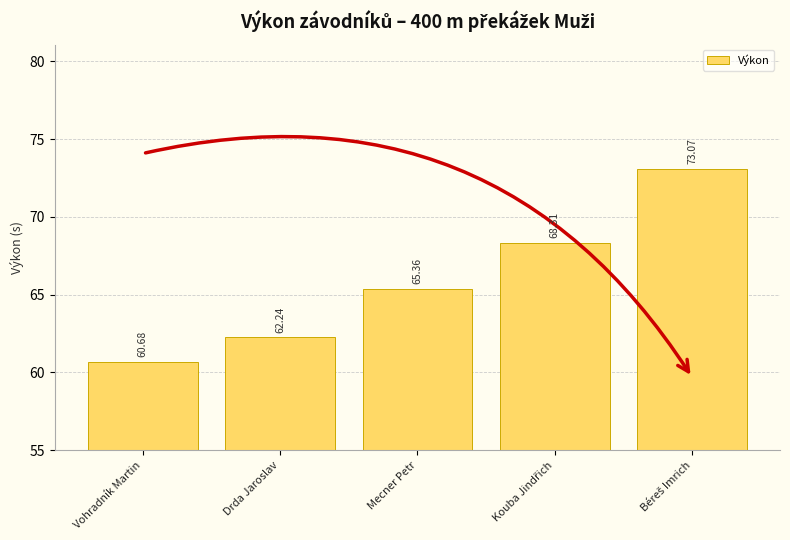

What is the label of the 1st bar from the left?

Vohradník Martin